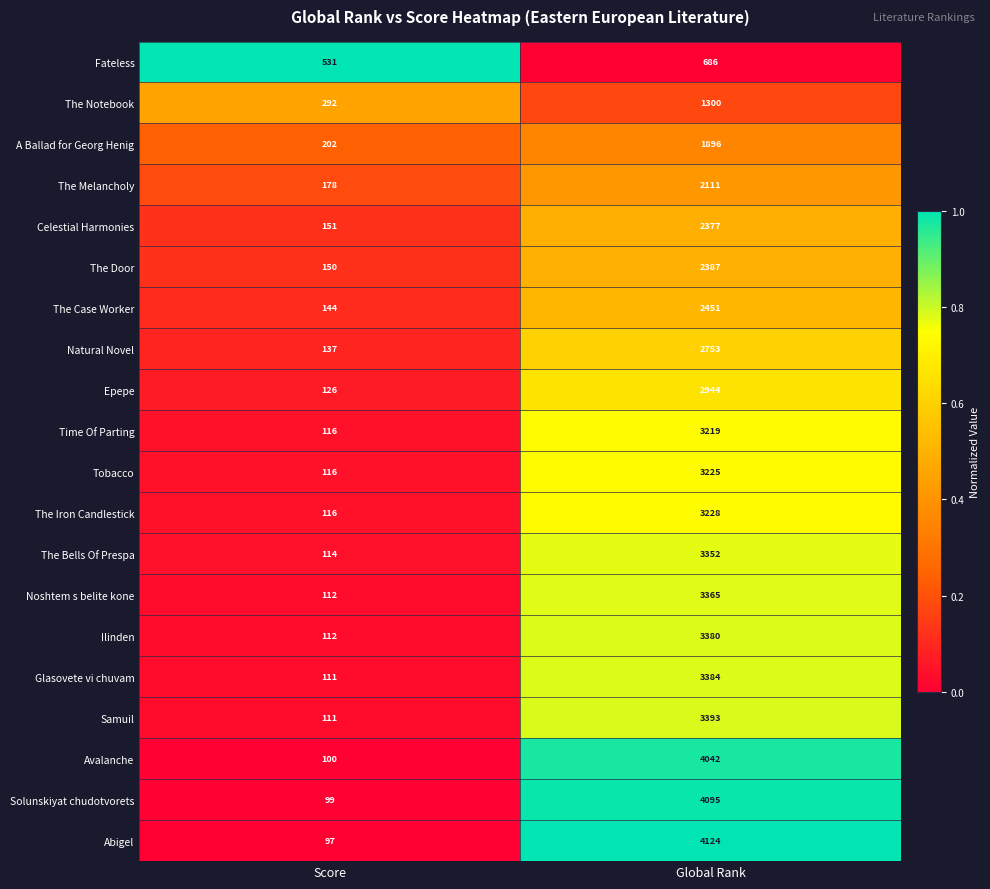

What is the sum of the A Ballad for Georg Henig values at Score and Global Rank?

2098